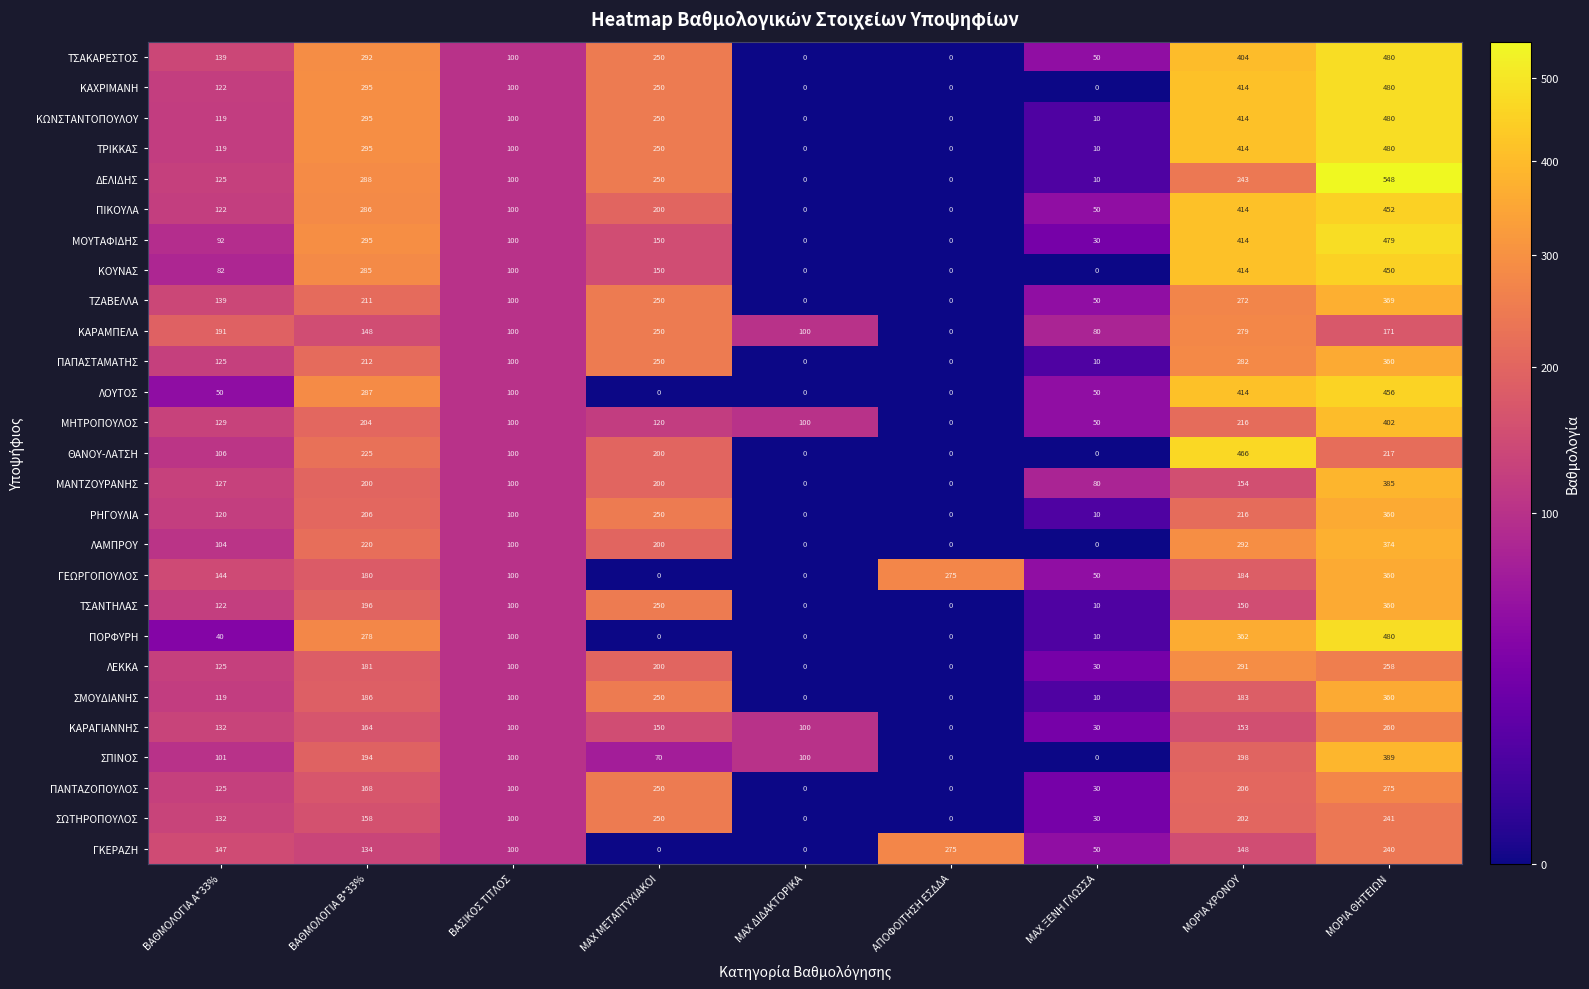

At which label does ΚΑΡΑΜΠΕΛΑ first exceed 148?

ΒΑΘΜΟΛΟΓΙΑ Α*33%